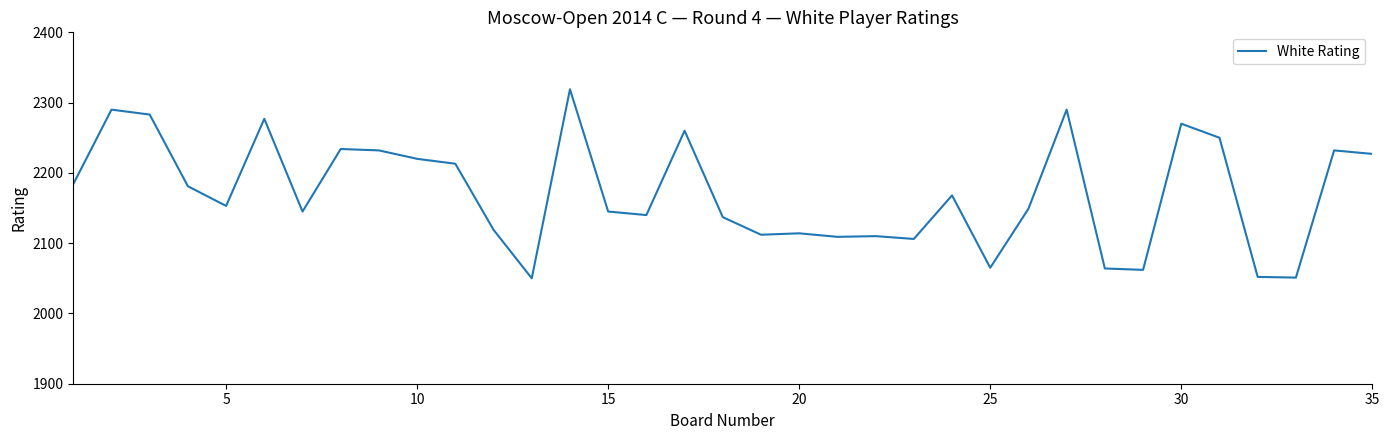

What is the difference between the maximum and second lowest values?

268